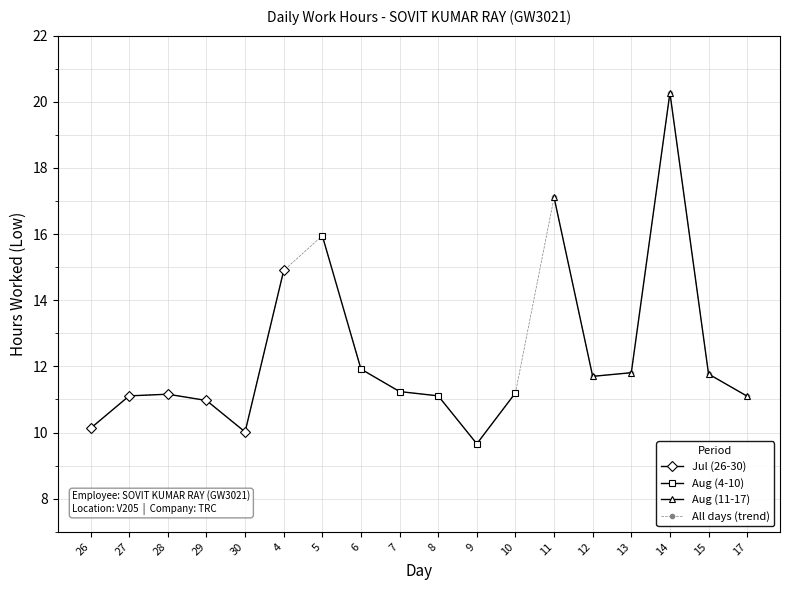

What is the difference between the values at 14 and 11?

3.2